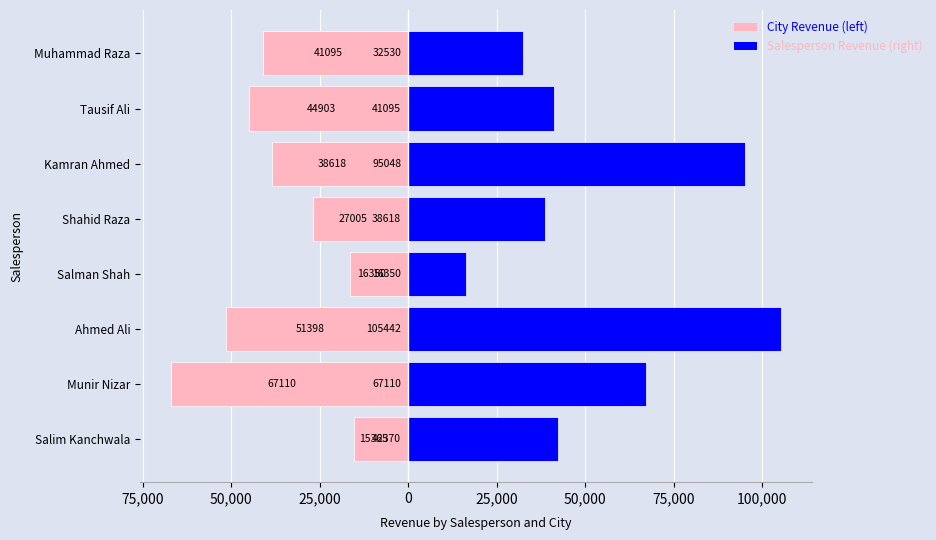

Is it true that Salesperson Revenue (right) equals 179195.0 at Ahmed Ali?

False